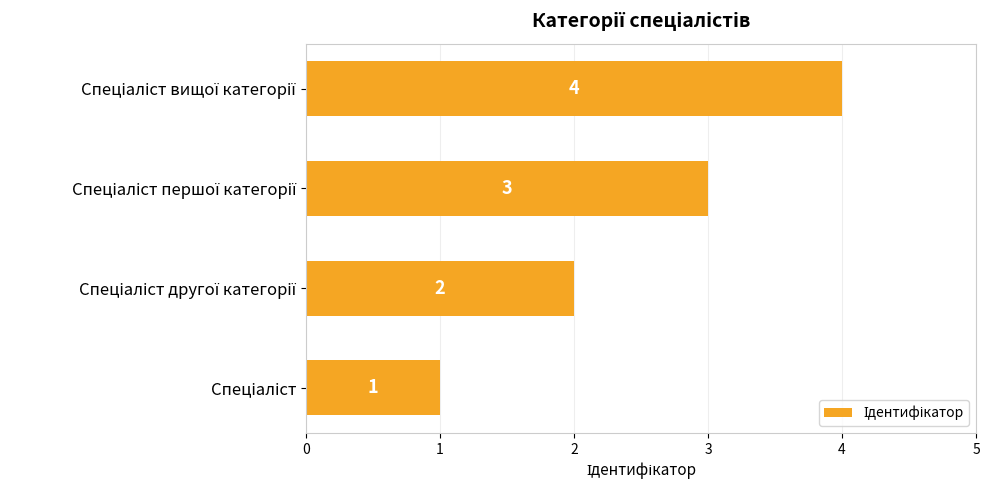

Count the values in the range 2 to 4.

3